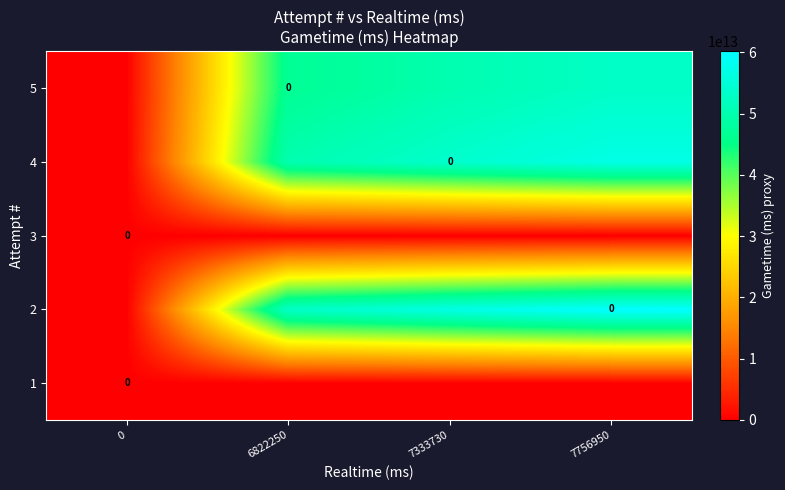

Rank the categories by 1 value from highest to lowest.

0, 6822250, 7333730, 7756950